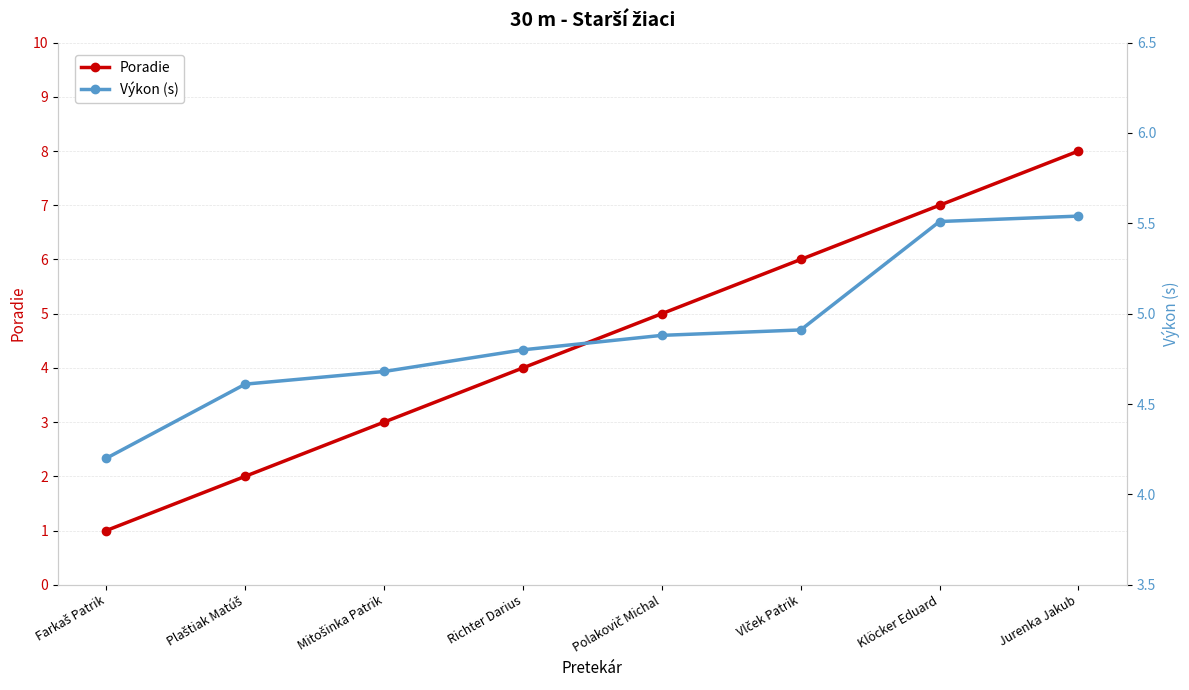

Which series ends up on top after the final intersection of Poradie and Výkon (s)?

Poradie